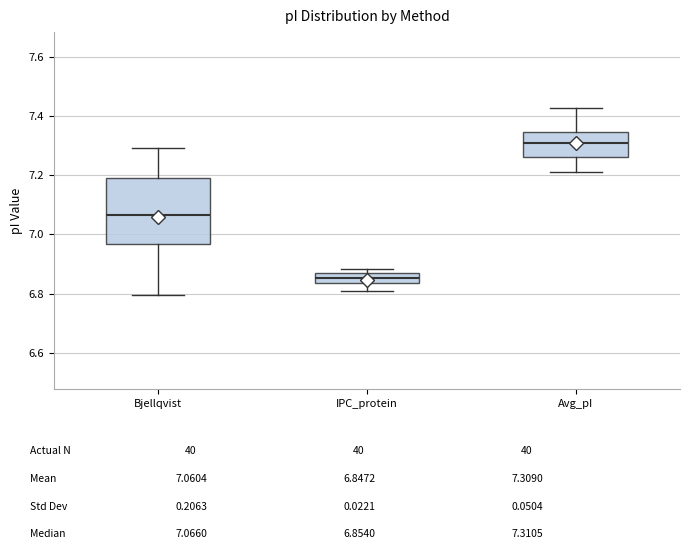

Comparing the boxes themselves (not the whiskers), which one is the tallest?

Bjellqvist